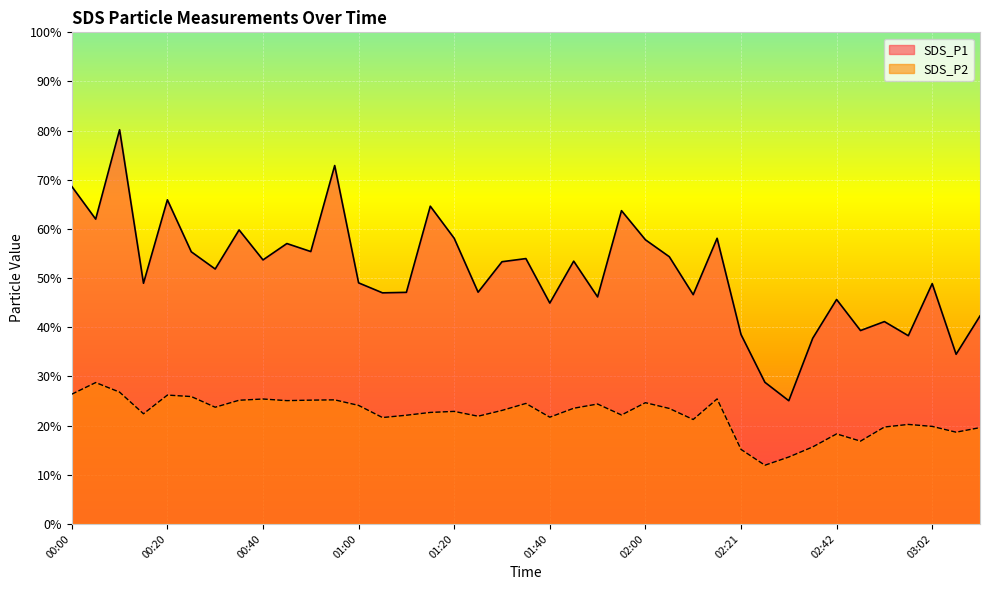

Which has a higher value, 01:05 or 00:50?

00:50